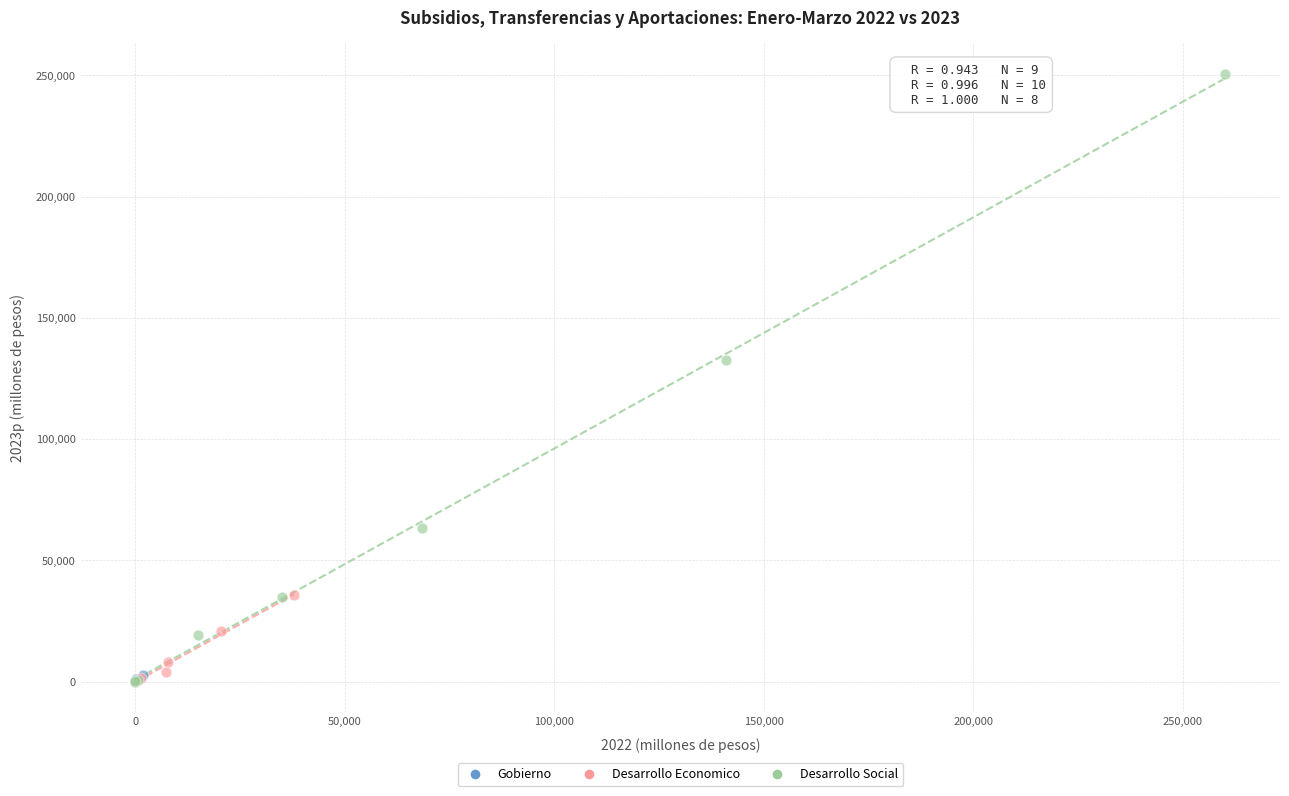

Which series reaches the maximum Y coordinate?

Desarrollo Social